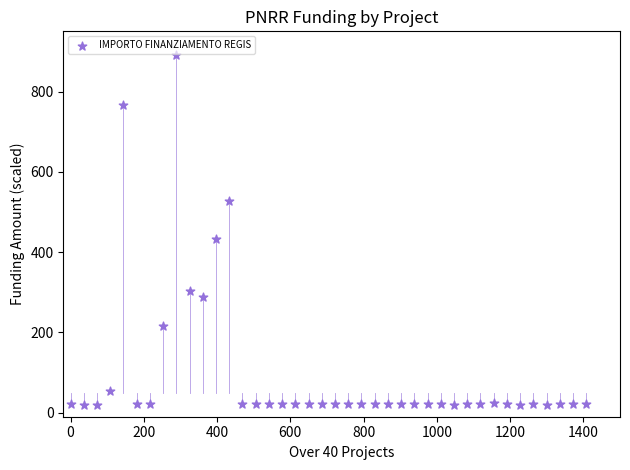

What is the range of X values (max minus min)?

1407.9